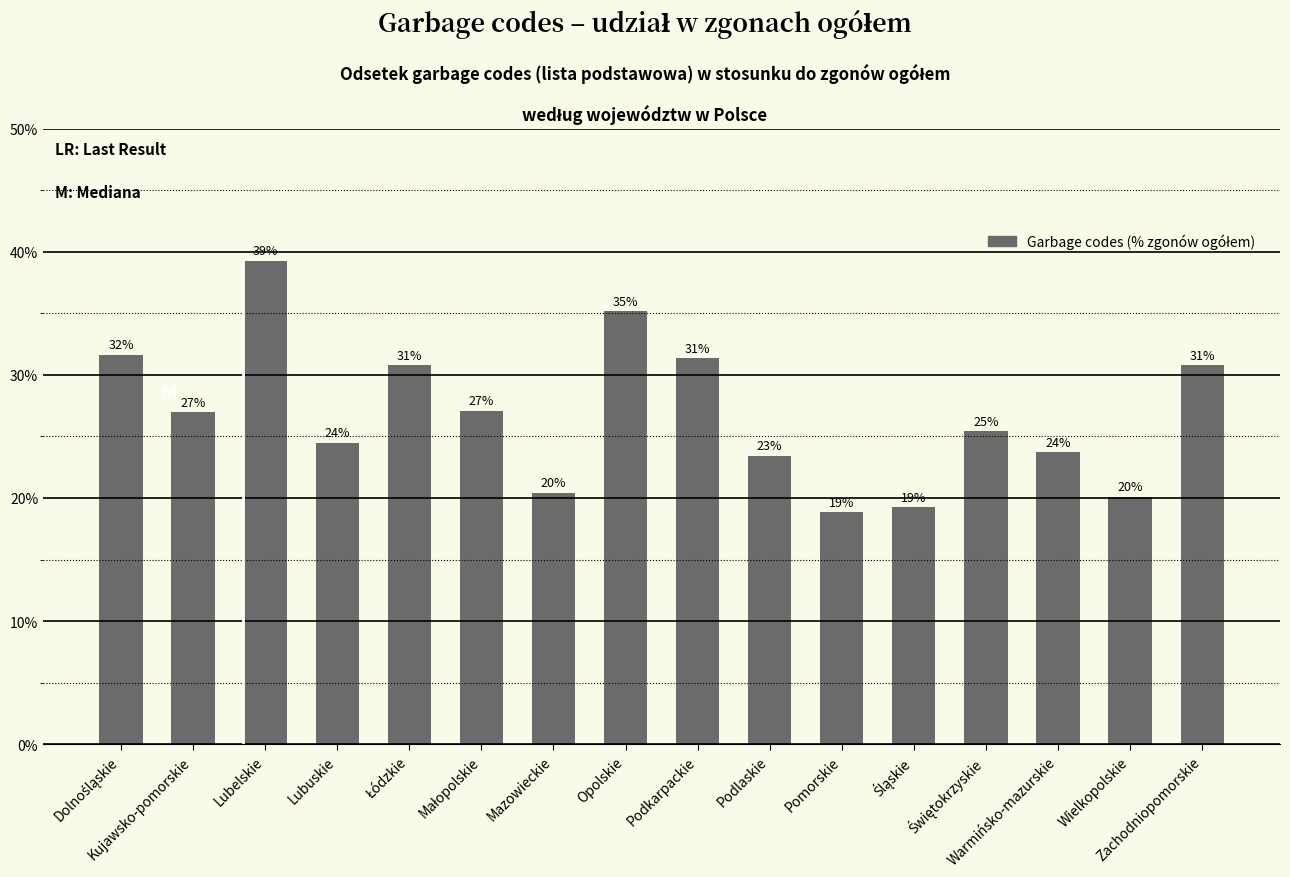

Where is the data nearest to the value 29?

Zachodniopomorskie